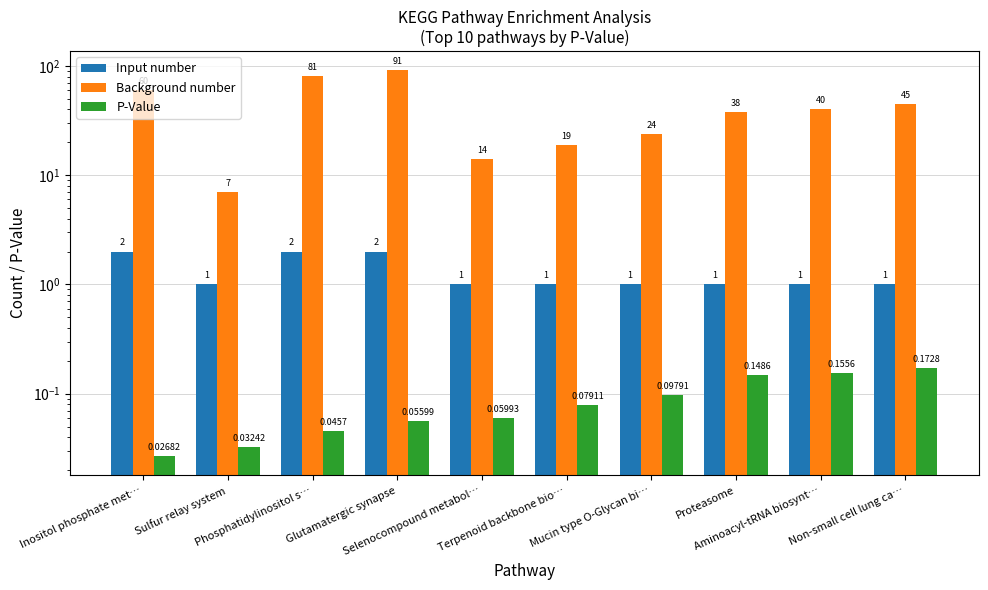

Does the chart contain stacked bars?

No